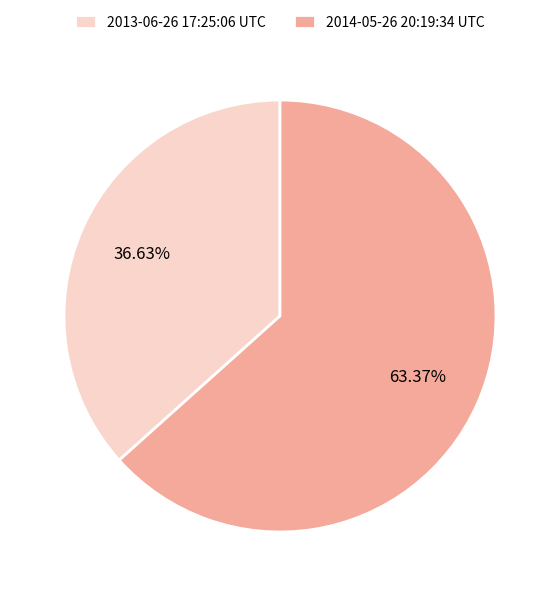

To the nearest percent, what is the combined percentage of 2013-06-26 17:25:06 UTC and 2014-05-26 20:19:34 UTC?

100%